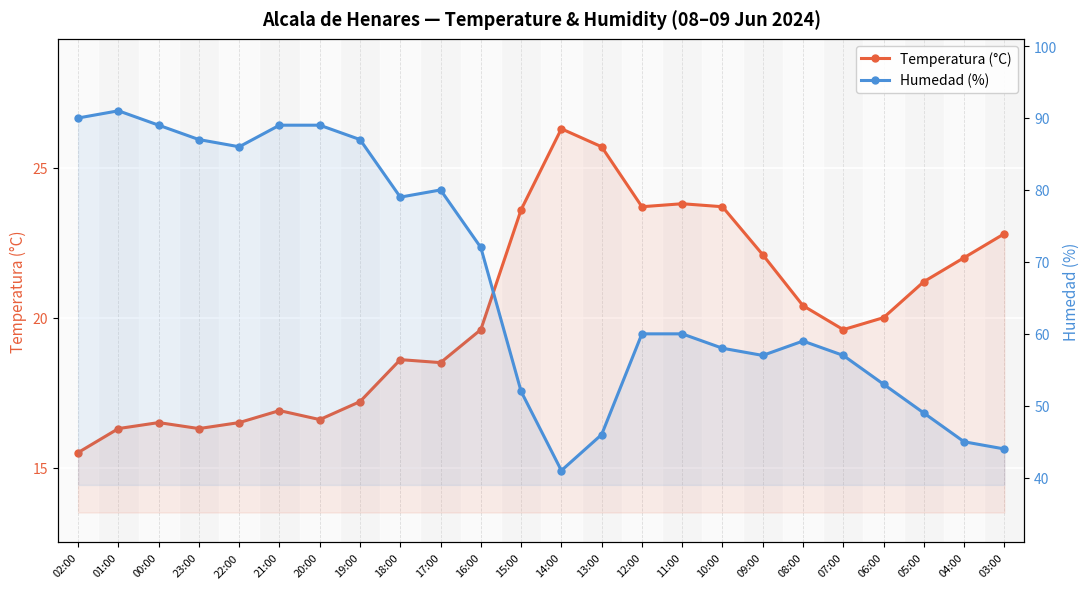

True or false: Temperatura (°C) has more than 0 interior local peaks.

True